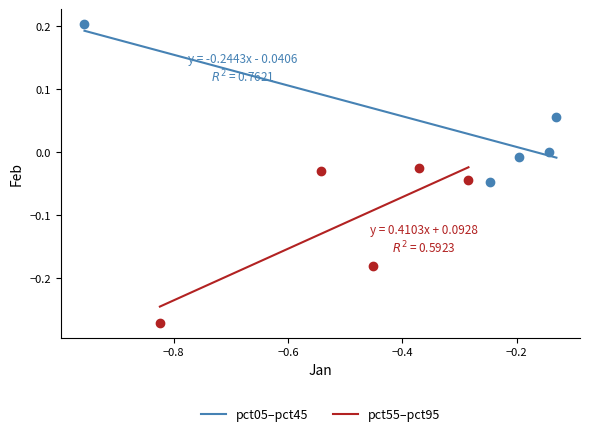

Which series reaches the maximum Y coordinate?

pct05–pct45